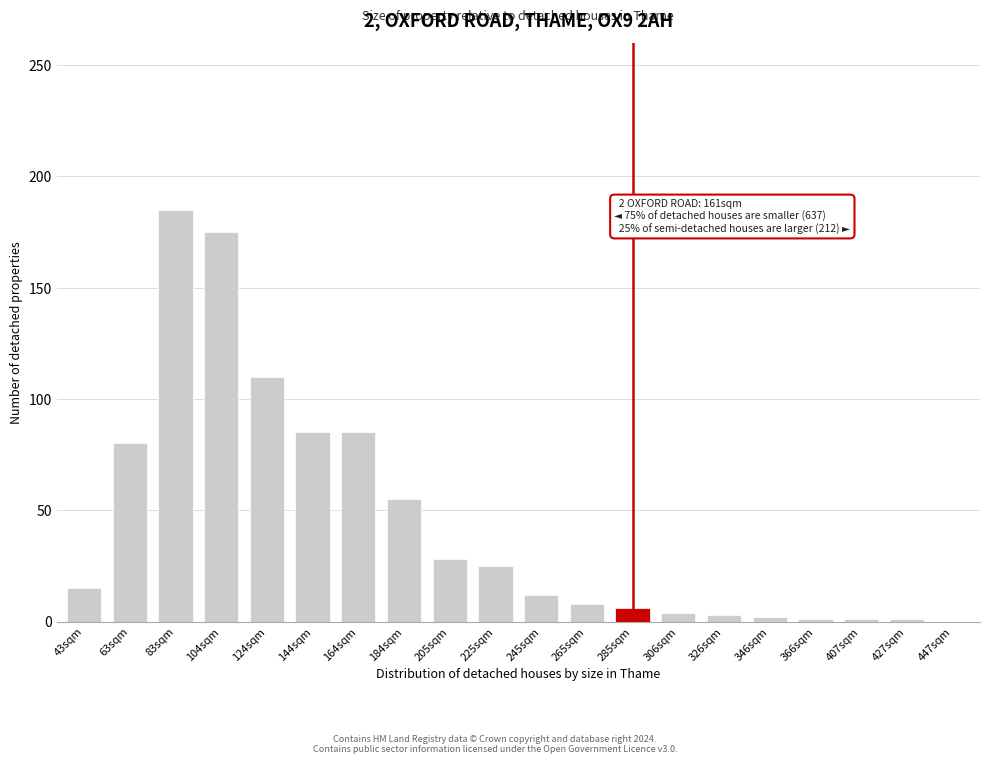

What is the sum of all values?

881